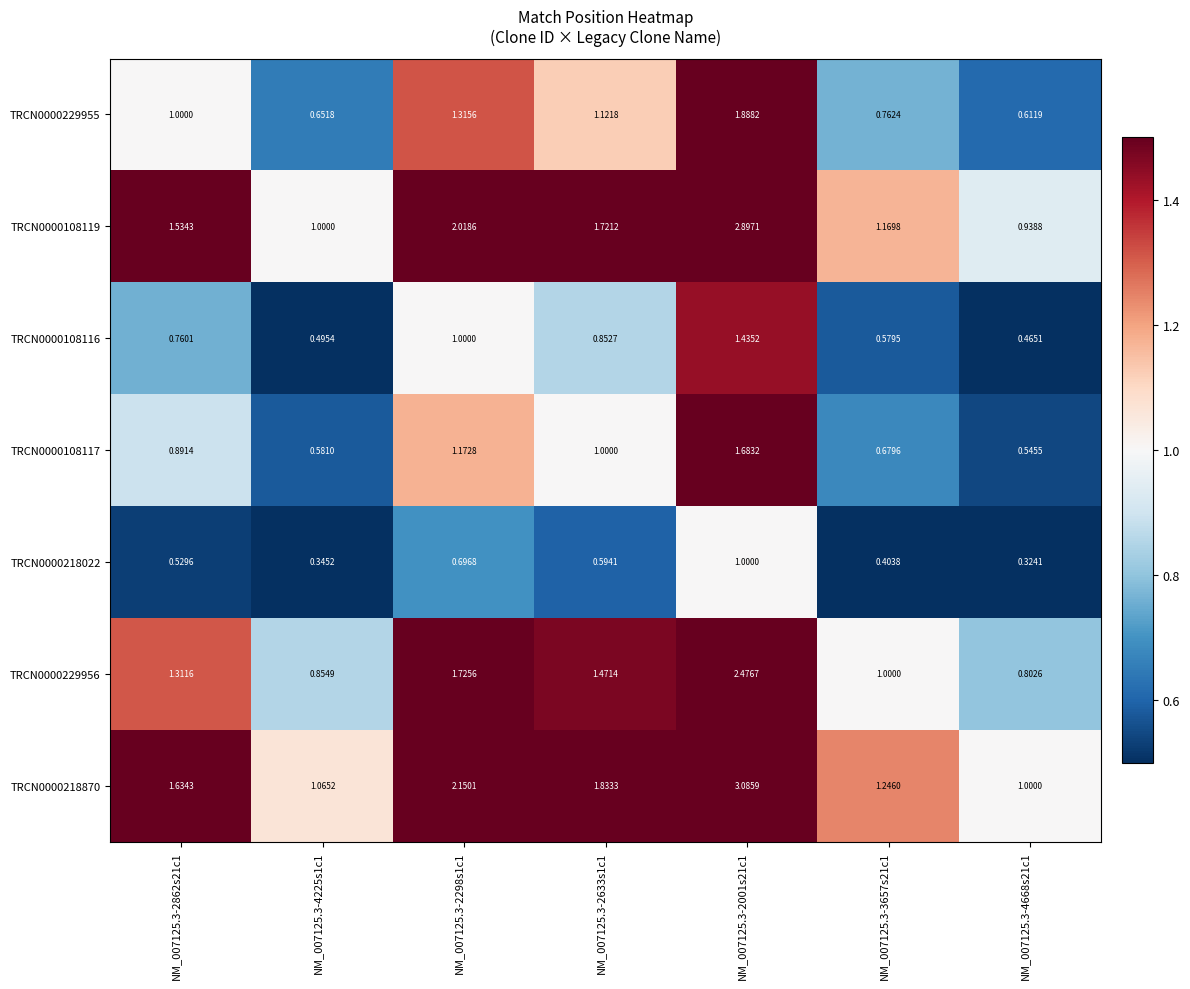

Is the value of TRCN0000229955 at NM_007125.3-2298s1c1 greater than the value of TRCN0000108119 at NM_007125.3-2633s1c1?

No